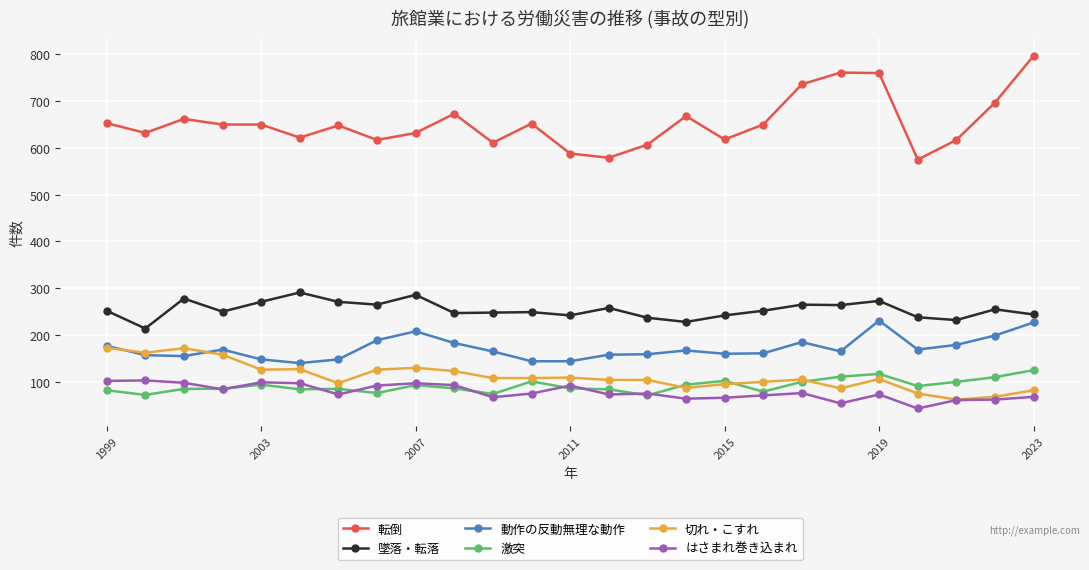

What is the lowest value of the 墜落・転落 series?

214